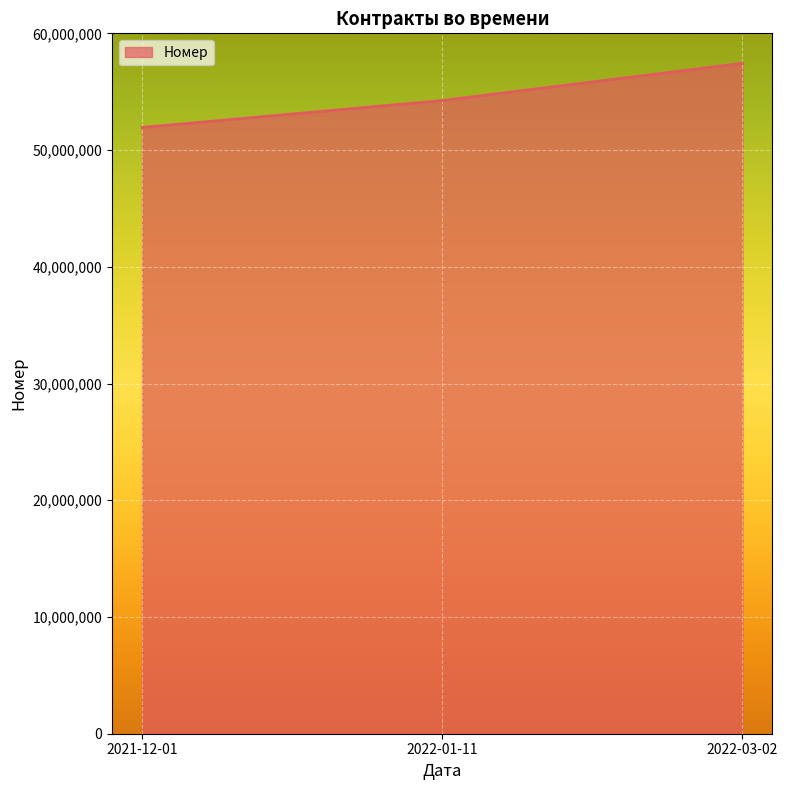

Which category has the highest value across all series?

2022-03-02